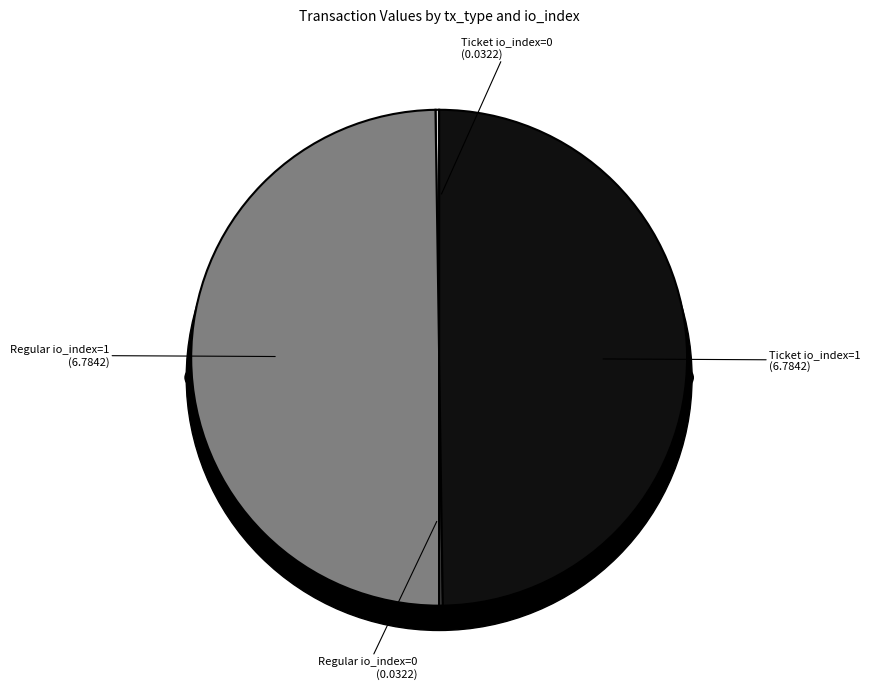

How many segments does this pie chart have?

4